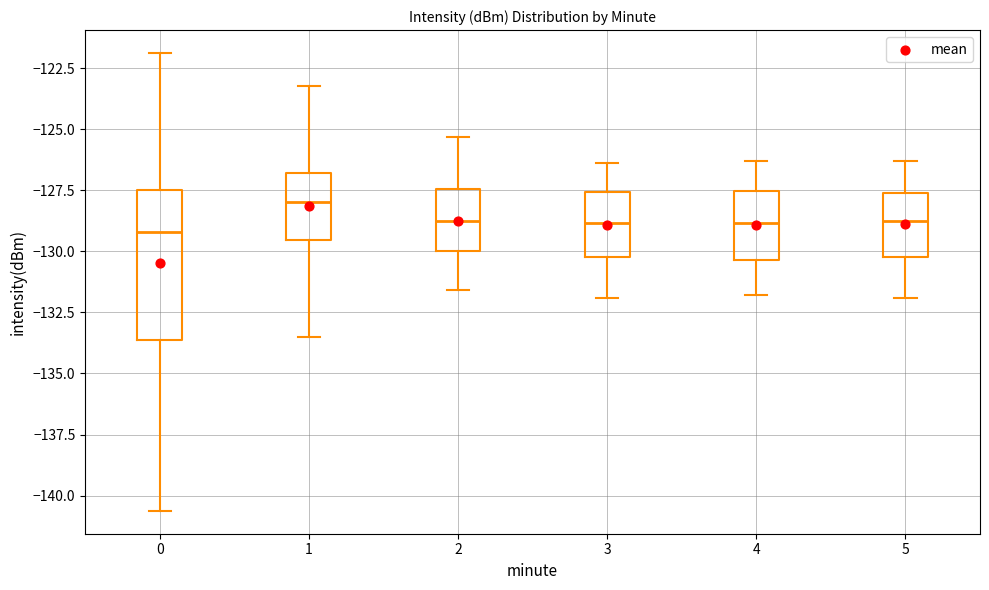

Reading left to right, transcribe this box plot: for each box, give where its median line is, the range the box spans, and where its two whiskers end, as read against the y-axis. The values are not printed on the chart, so give them approximately, as read against the axis.

0: median -129.0, box -133.5 to -127.5, whiskers -140.5 to -122.0
1: median -128.0, box -129.5 to -127.0, whiskers -133.5 to -123.0
2: median -128.5, box -130.0 to -127.5, whiskers -131.5 to -125.5
3: median -129.0, box -130.0 to -127.5, whiskers -132.0 to -126.5
4: median -129.0, box -130.5 to -127.5, whiskers -132.0 to -126.5
5: median -128.5, box -130.0 to -127.5, whiskers -132.0 to -126.5